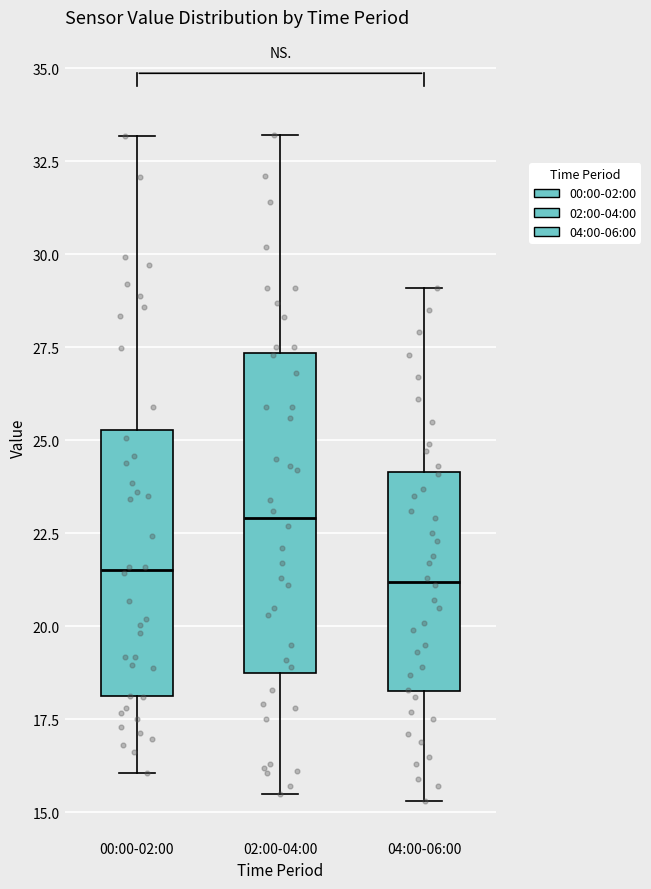

Reading left to right, read every box against the y-axis: the position of its median line, the range the box covers, and the ends of its whiskers. The values are not printed on the chart, so give them approximately, as read against the axis.

00:00-02:00: median 21.5, box 18.0 to 25.5, whiskers 16.0 to 33.0
02:00-04:00: median 23.0, box 19.0 to 27.5, whiskers 15.5 to 33.0
04:00-06:00: median 21.0, box 18.5 to 24.0, whiskers 15.5 to 29.0